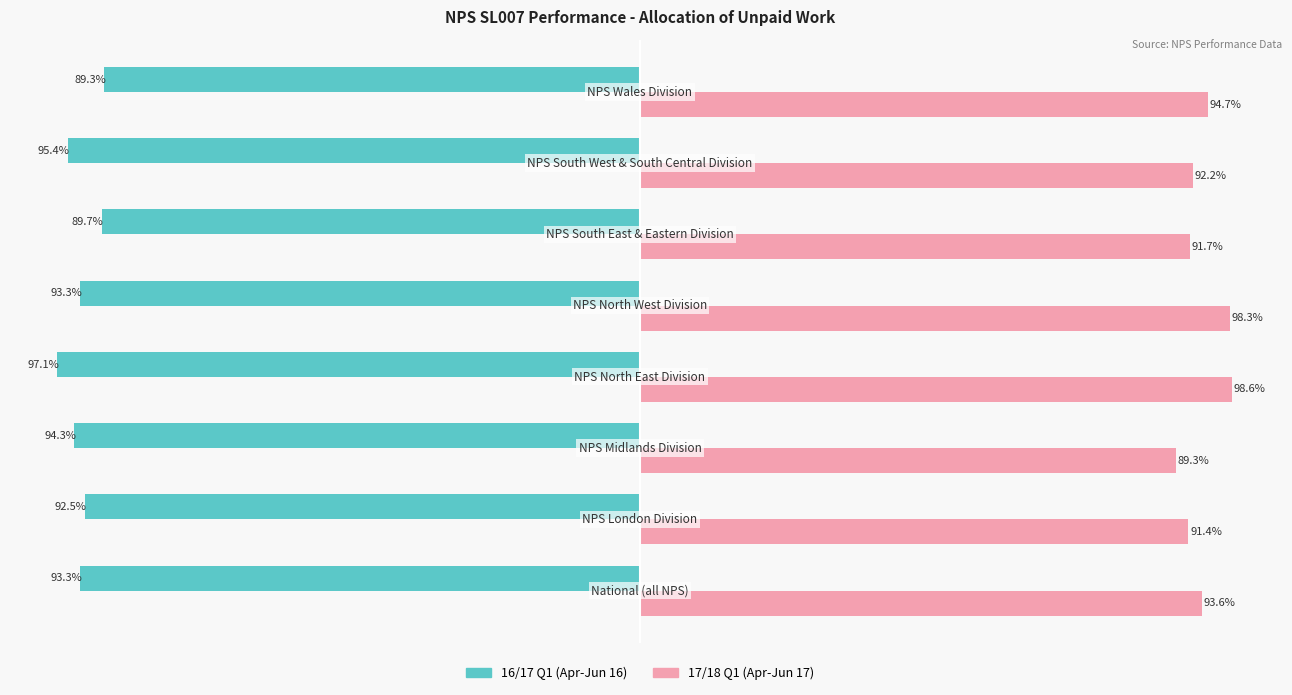

List the series in order of their overall mean, highest first.

17/18 Q1 (Apr-Jun 17), 16/17 Q1 (Apr-Jun 16)